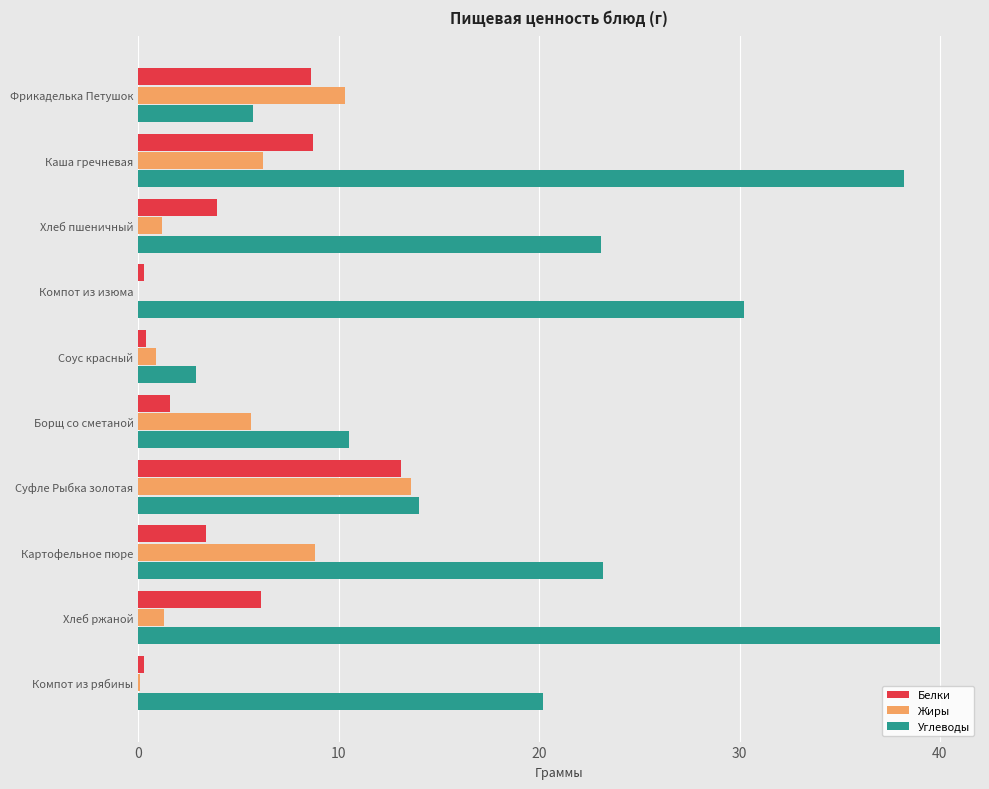

Which series has the largest total across all categories?

Углеводы